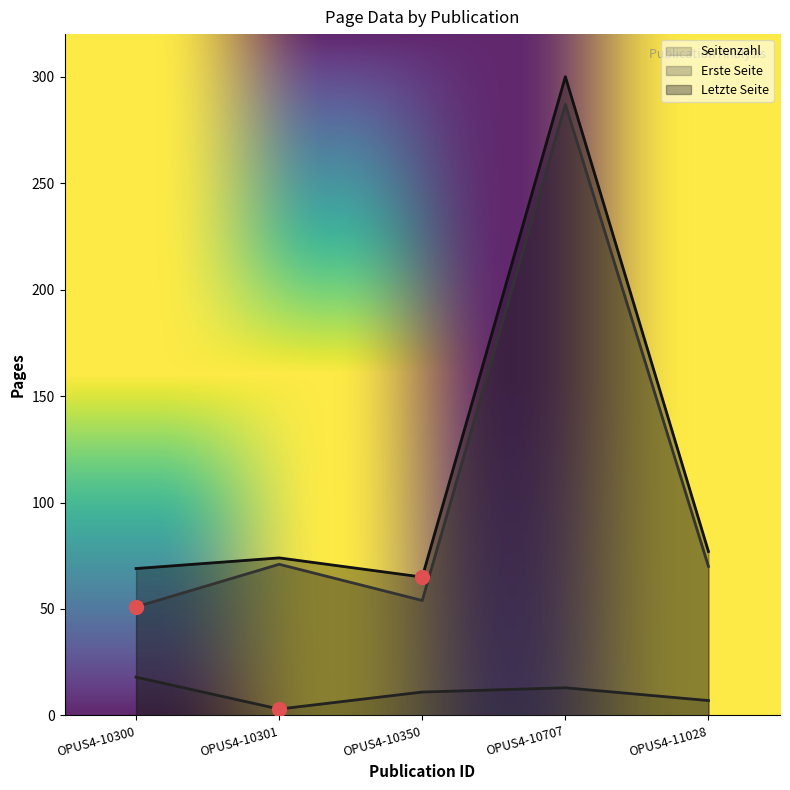

Is it true that Seitenzahl equals 18 at OPUS4-10300?

True